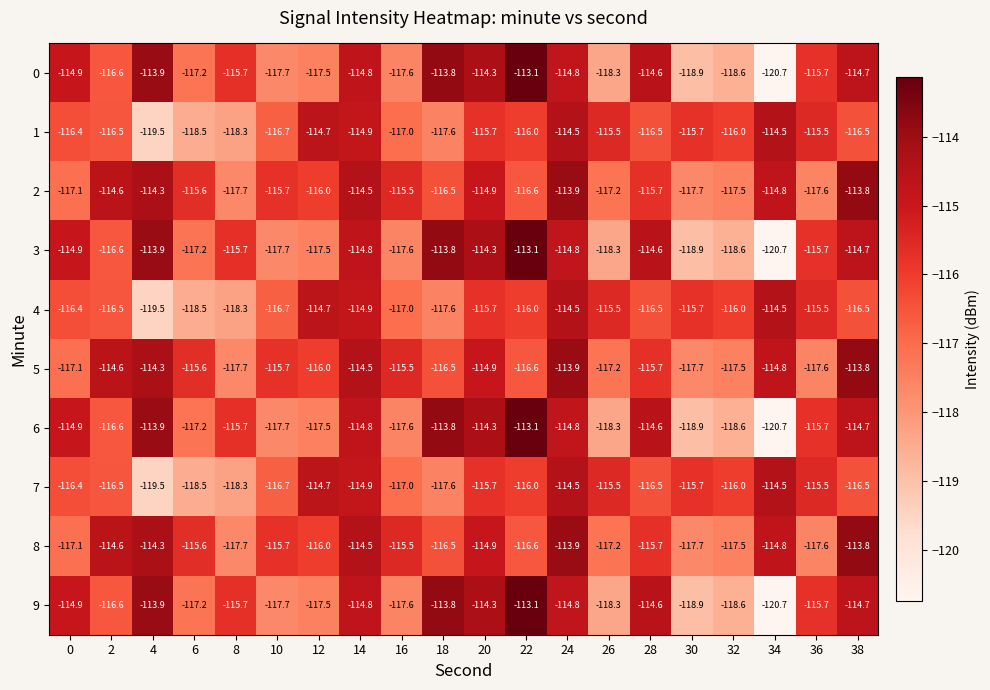

What is the minimum value shown in the chart?

-120.7